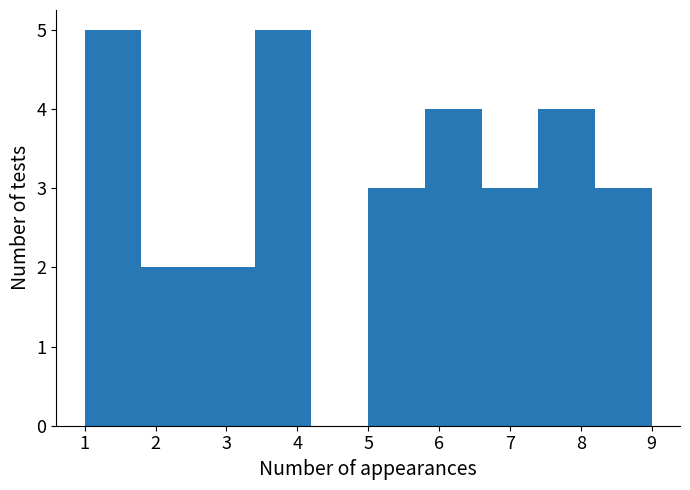

Reading left to right, list every bar in this chart as the range it spans on the x-axis followed by its height. The values are not printed on the chart, so give them approximately, as read against the axis.

1.0 to 1.8: 5
1.8 to 2.6: 2
2.6 to 3.4: 2
3.4 to 4.2: 5
4.2 to 5.0: 0
5.0 to 5.8: 3
5.8 to 6.6: 4
6.6 to 7.4: 3
7.4 to 8.2: 4
8.2 to 9.0: 3